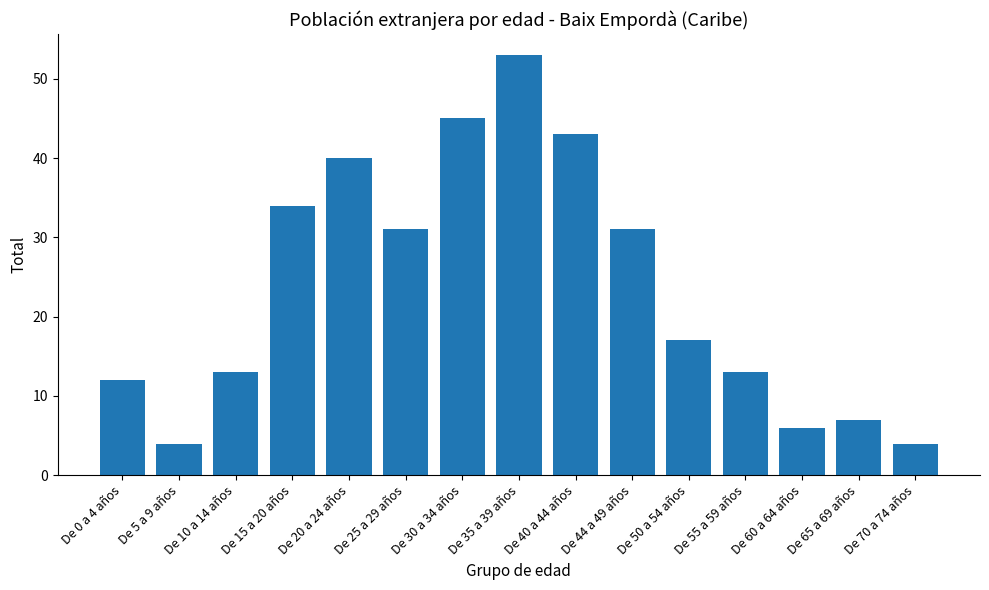

What is the label of the 13th bar from the right?

De 10 a 14 años